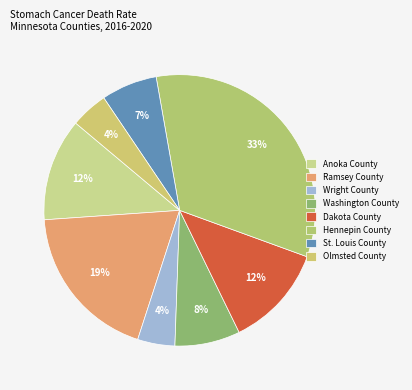

To the nearest percent, what is the average slice percentage?

12%